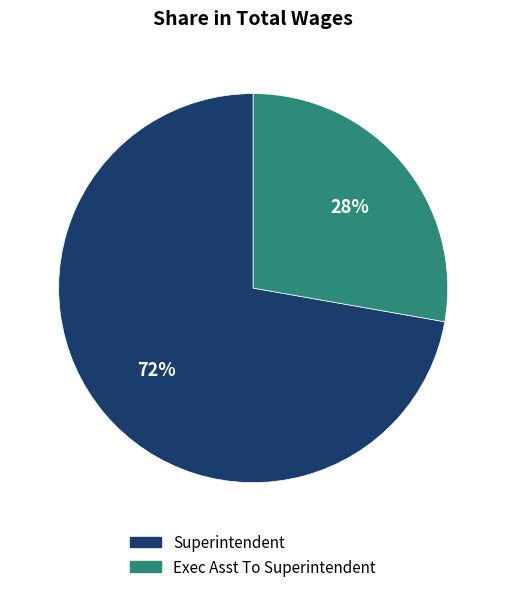

What percentage is the Superintendent slice, to the nearest percent?

72%